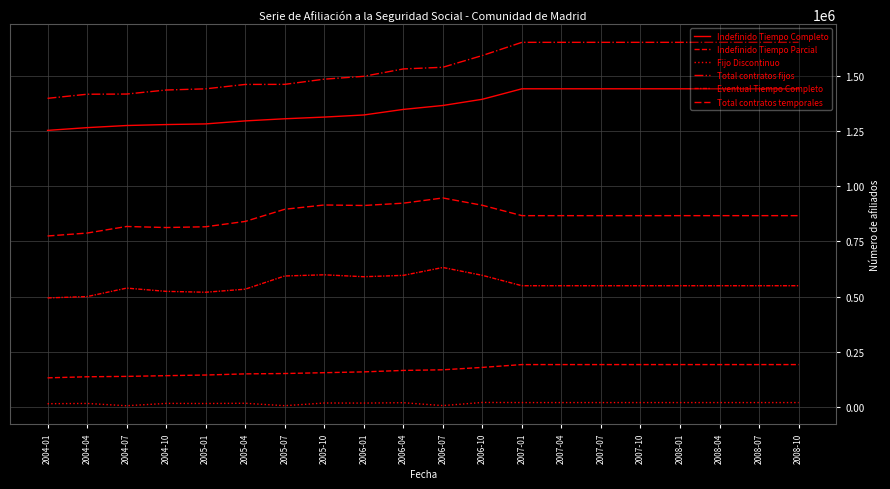

How many interior local valleys does the Fijo Discontinuo series have?

5